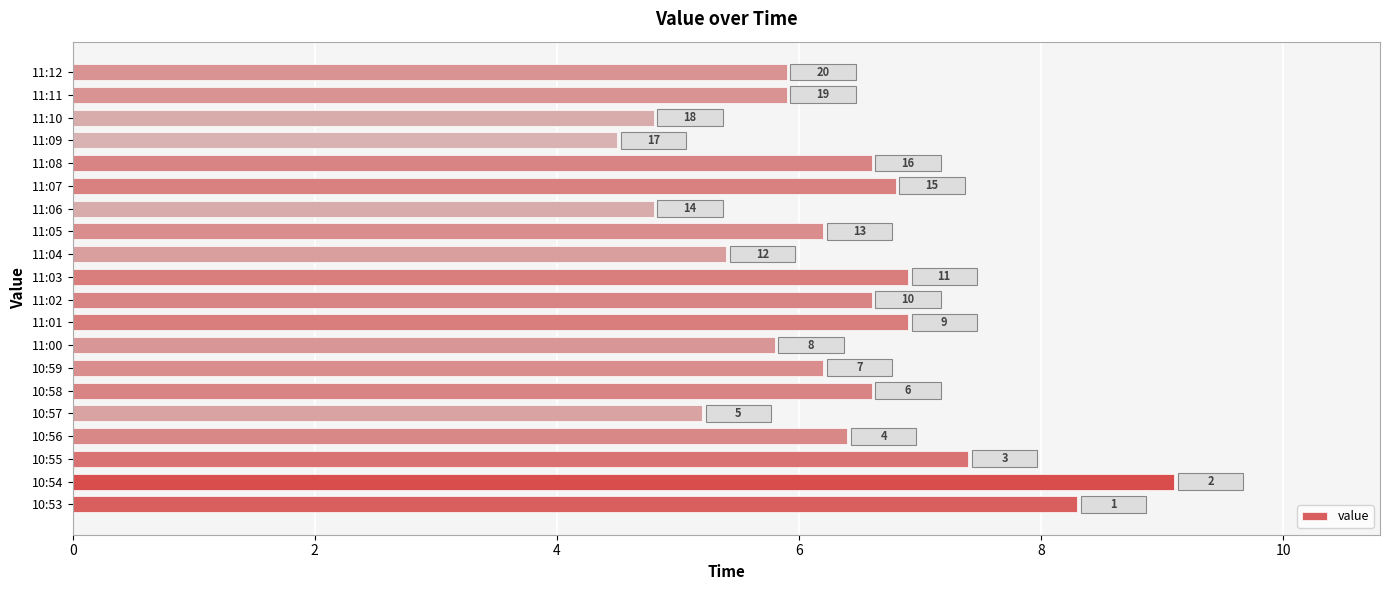

How many bars are there in total?

20